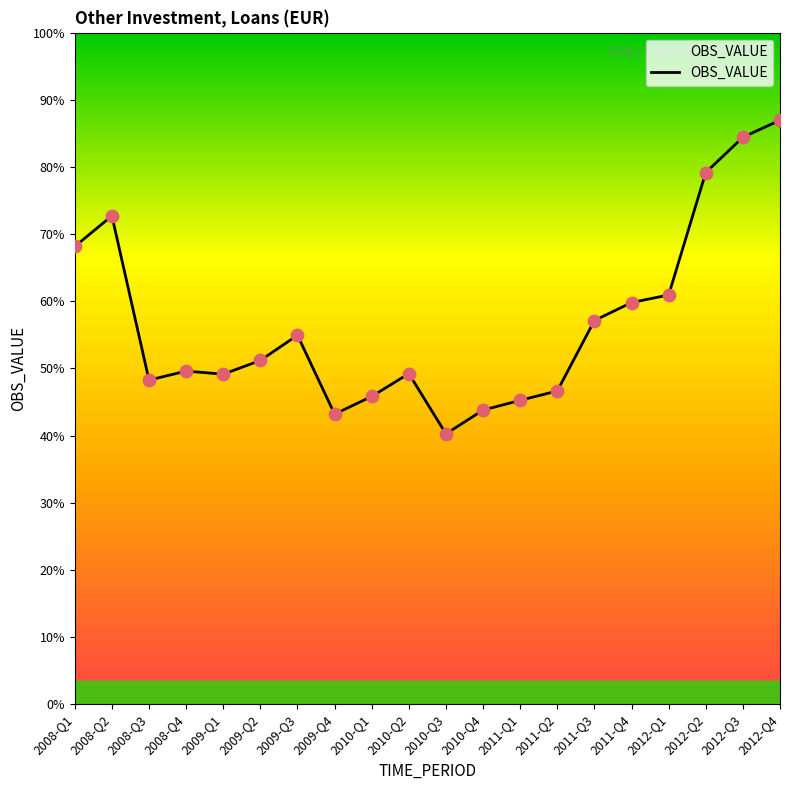

Between 2011-Q2 and 2010-Q2, which is larger?

2010-Q2